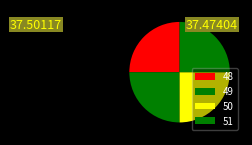

Between 51 and 48, which is larger?

48